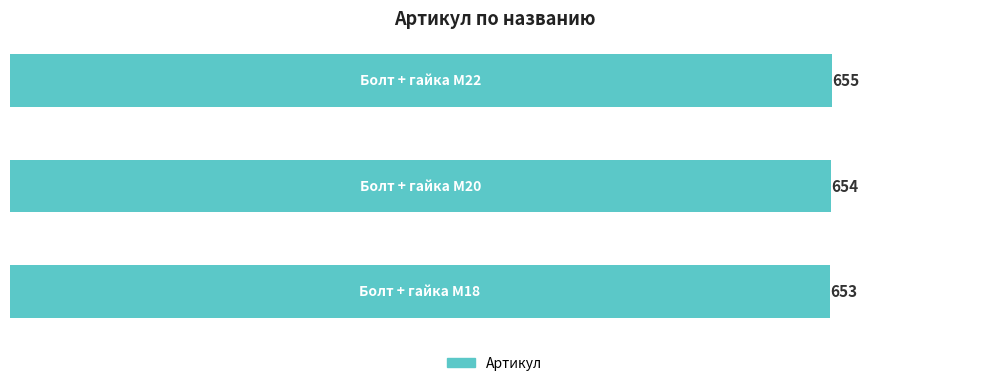

What is the maximum value shown in the chart?

655